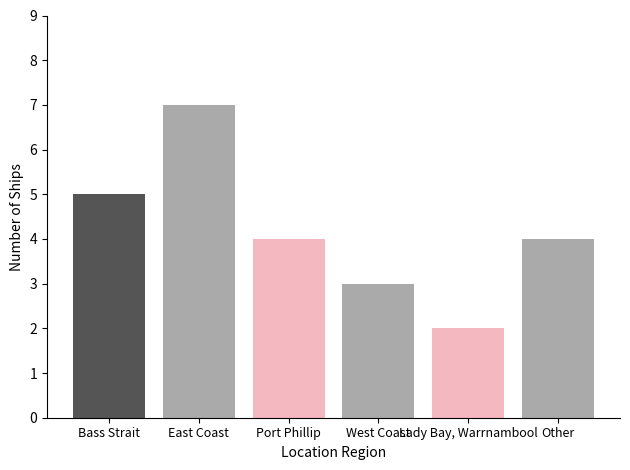

Count the number of data series in this chart.

1